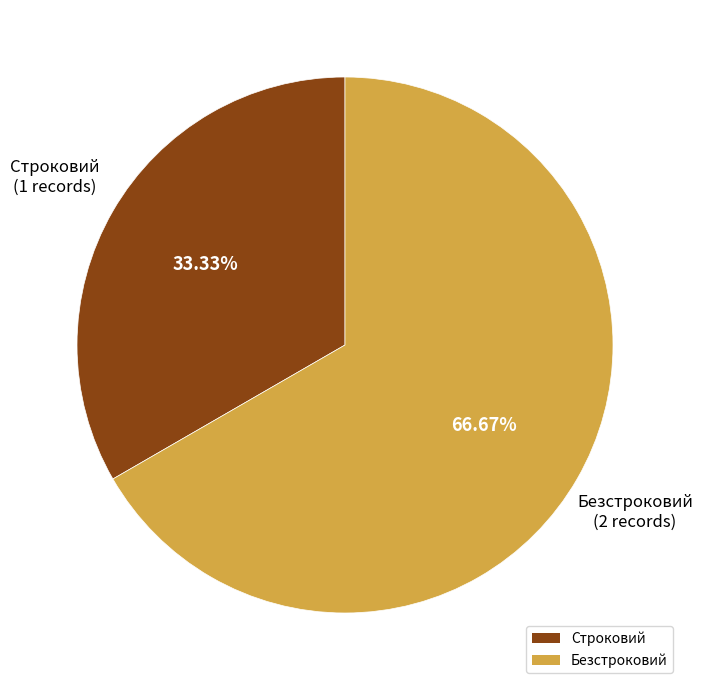

Which category has the smallest portion of the pie?

Строковий